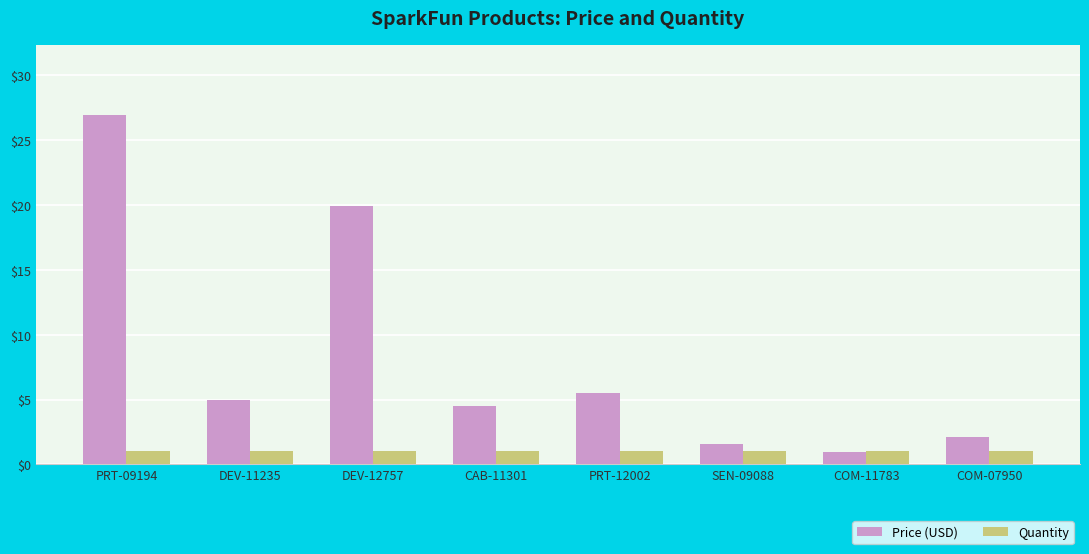

What is the total value across all series at CAB-11301?

5.5